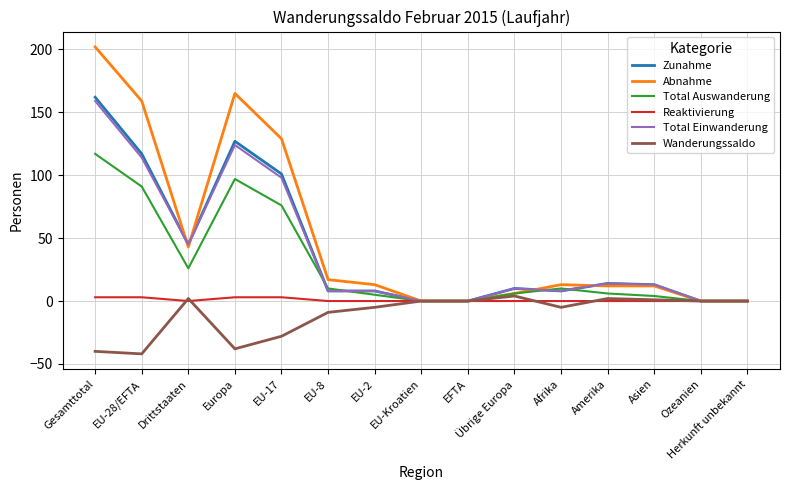

Which series has the widest spread of values?

Abnahme